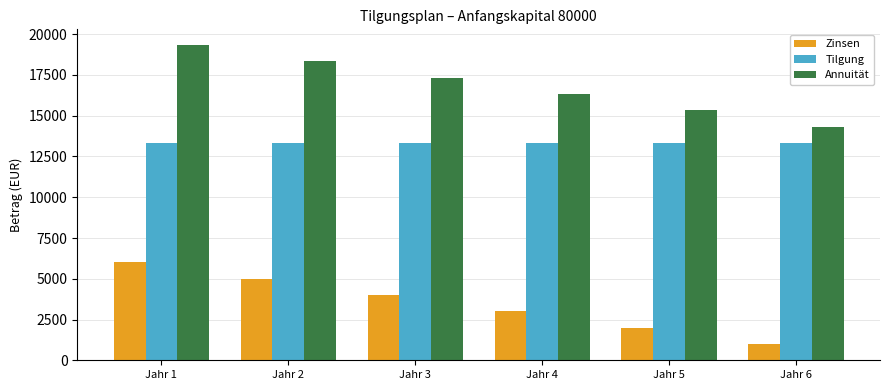

What is the average value of the Tilgung series?

13333.3